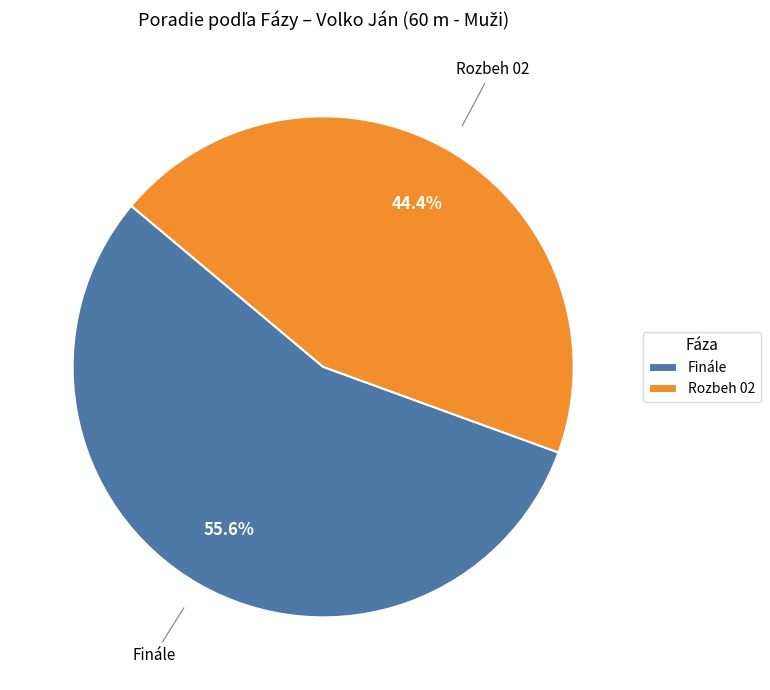

Combined, do Rozbeh 02 and Finále account for over 50%?

Yes